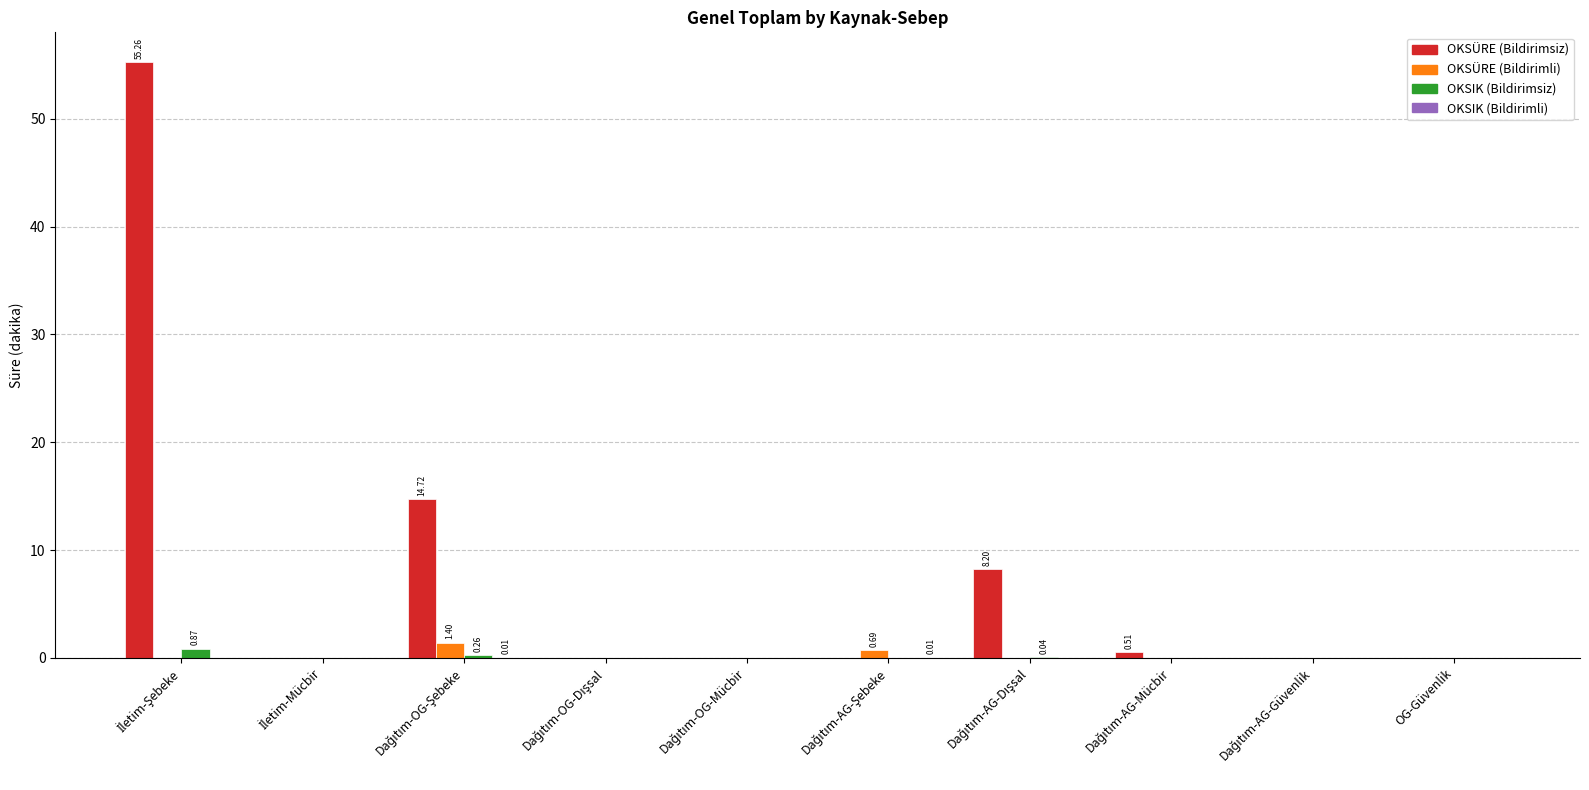

What is the sum of all OKSÜRE (Bildirimsiz) values?

78.7